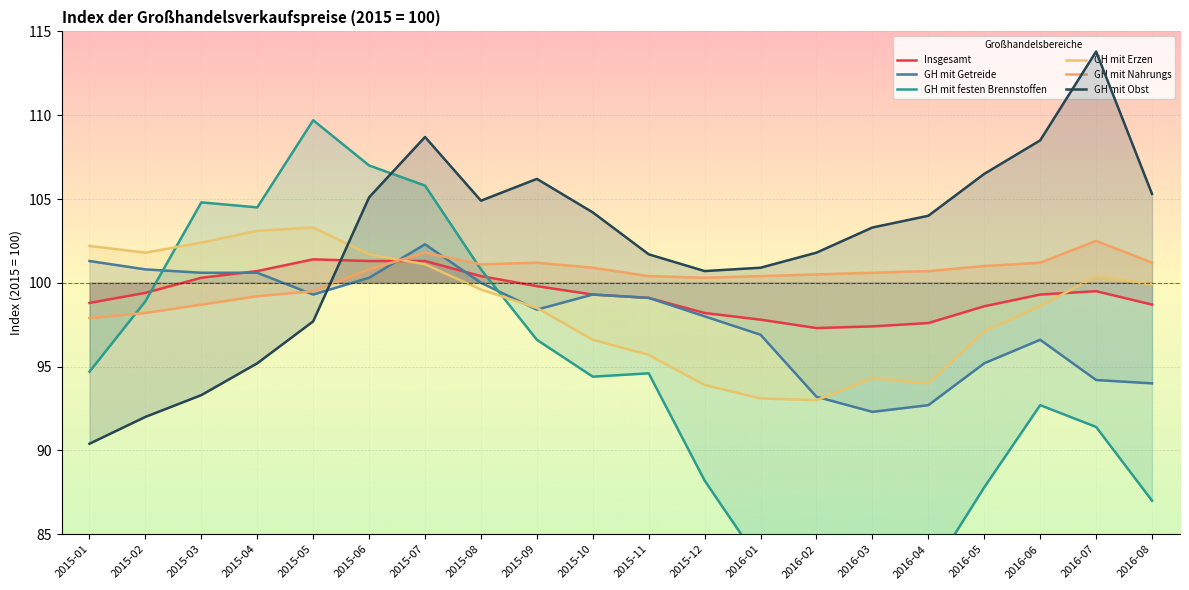

Which series ends up on top after the final intersection of GH mit Nahrungs and GH mit festen Brennstoffen?

GH mit Nahrungs